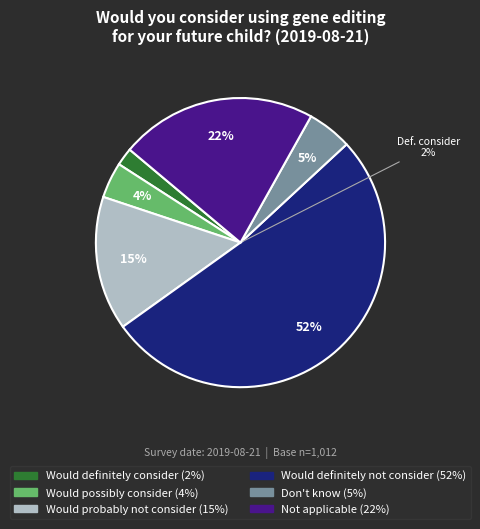

To the nearest percent, what is the difference between the largest and smallest slice percentages?

50%